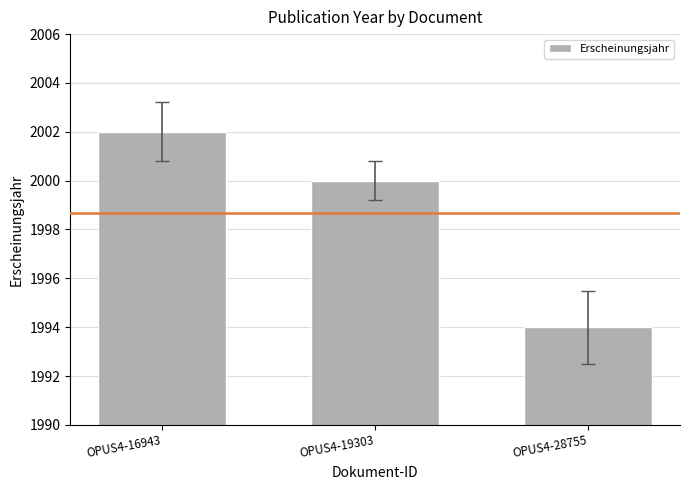

Which label corresponds to the smallest value in the chart?

OPUS4-28755